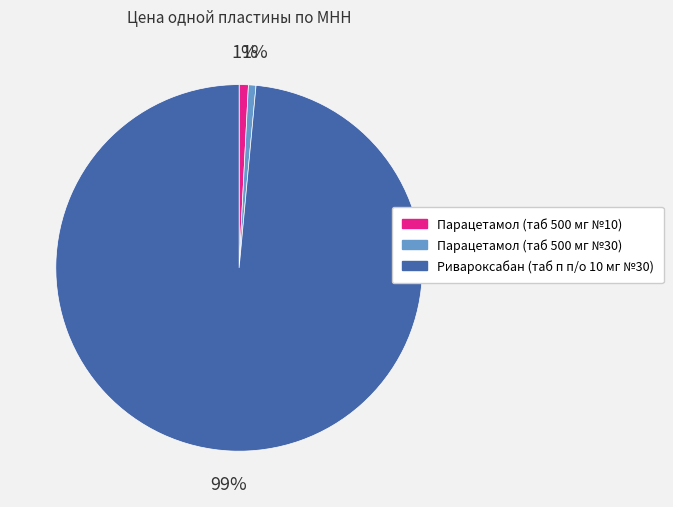

Between Ривароксабан (таб п п/о 10 мг №30) and Парацетамол (таб 500 мг №30), which is larger?

Ривароксабан (таб п п/о 10 мг №30)